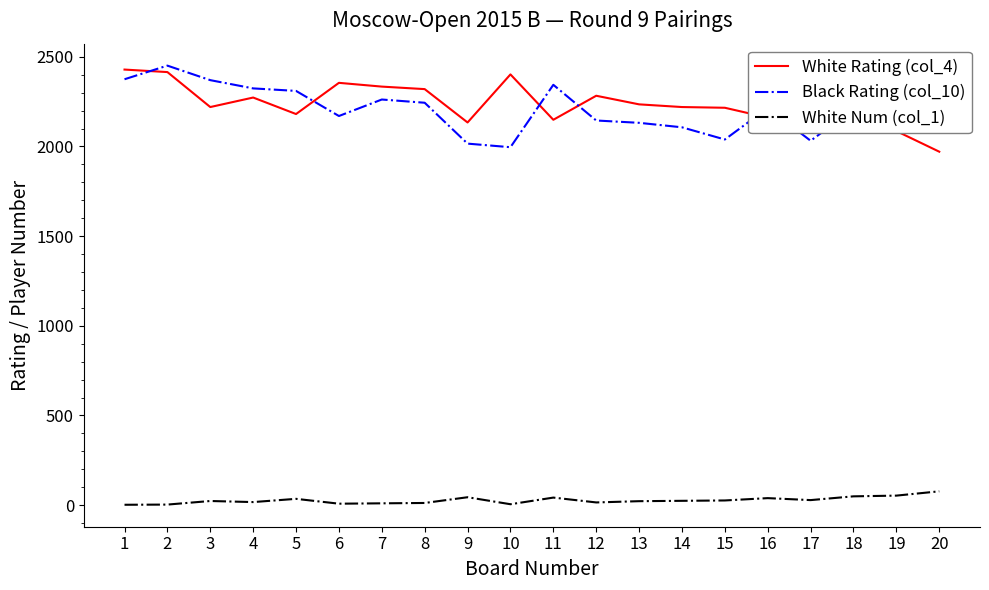

True or false: Black Rating (col_10) and White Num (col_1) intersect in this chart.

False